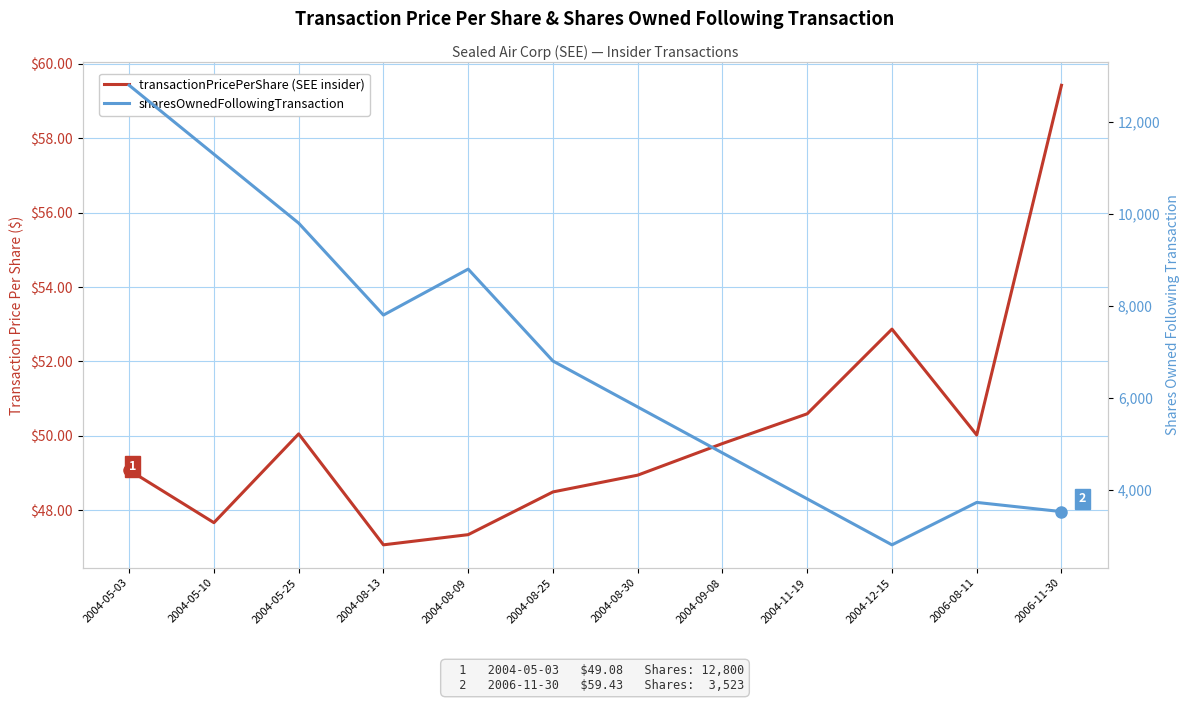

Reading left to right, list all the values displayed in this chart.

transactionPricePerShare: 49.1	47.7	50.0	47.1	47.3	48.5	48.9	49.8	50.6	52.9	50.0	59.4
sharesOwnedFollowingTransaction: 12800.0	11300.0	9800.0	7800.0	8800.0	6800.0	5800.0	4800.0	3800.0	2800.0	3723.0	3523.0